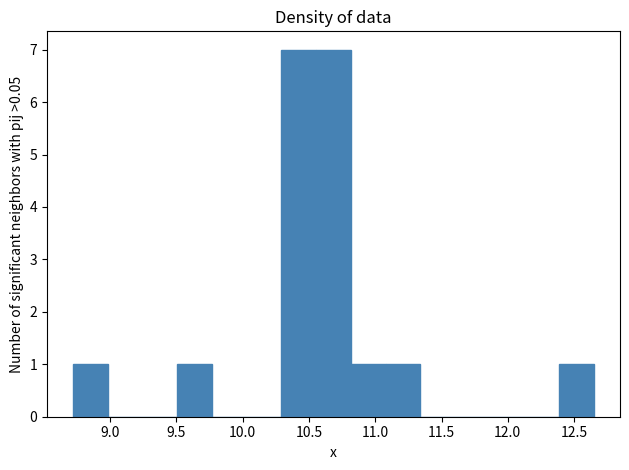

Reading left to right, list every bar in this chart as the range it spans on the x-axis followed by its height. Neither the bar edges nor the heights are printed on the chart, so give them approximately, as read against the axes.

8.70 to 9.00: 1
9.00 to 9.25: 0
9.25 to 9.50: 0
9.50 to 9.75: 1
9.75 to 10.05: 0
10.05 to 10.30: 0
10.30 to 10.55: 7
10.55 to 10.80: 7
10.80 to 11.10: 1
11.10 to 11.35: 1
11.35 to 11.60: 0
11.60 to 11.85: 0
11.85 to 12.15: 0
12.15 to 12.40: 0
12.40 to 12.65: 1